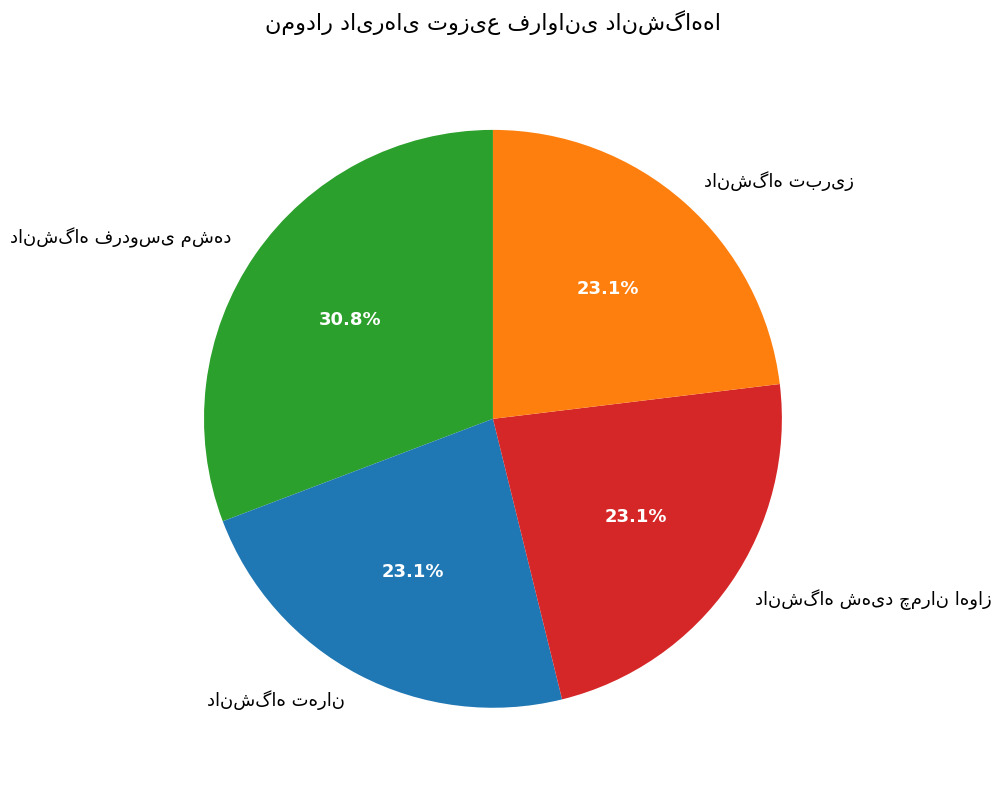

Is there a majority slice in this chart?

No